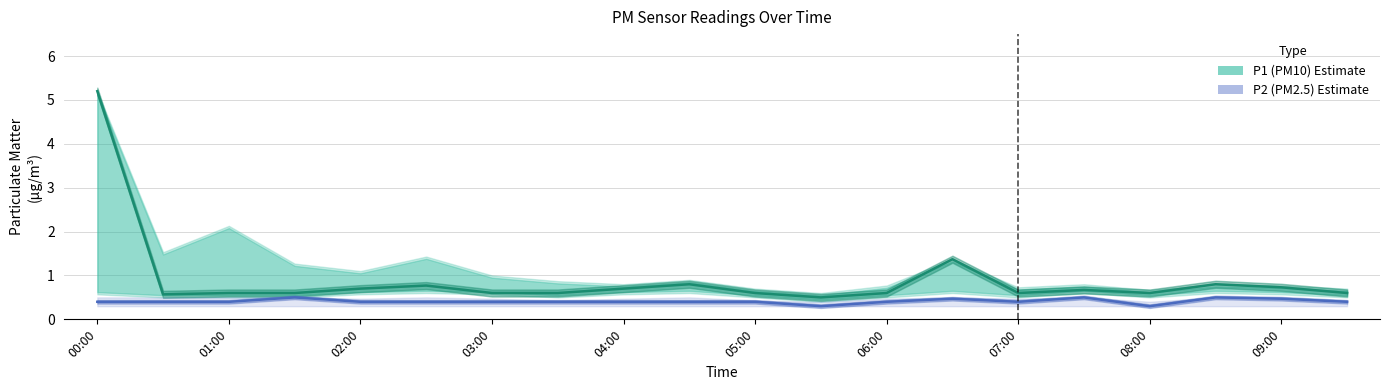

What are all the series names shown in the legend?

P1 (PM10), P2 (PM2.5)